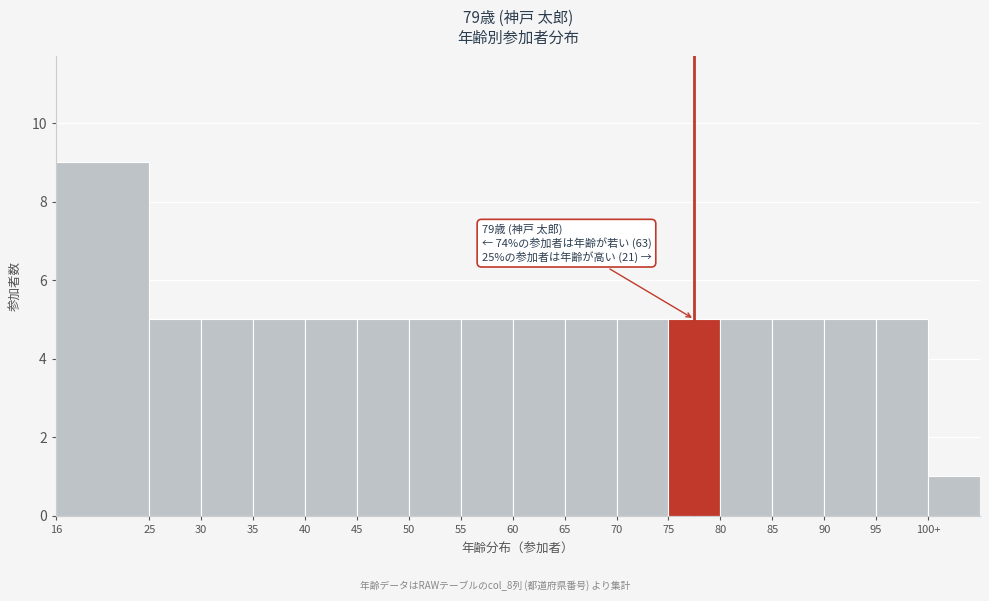

Reading left to right, transcribe all the data shown in this chart.

9	5	5	5	5	5	5	5	5	5	5	5	5	5	5	5	1